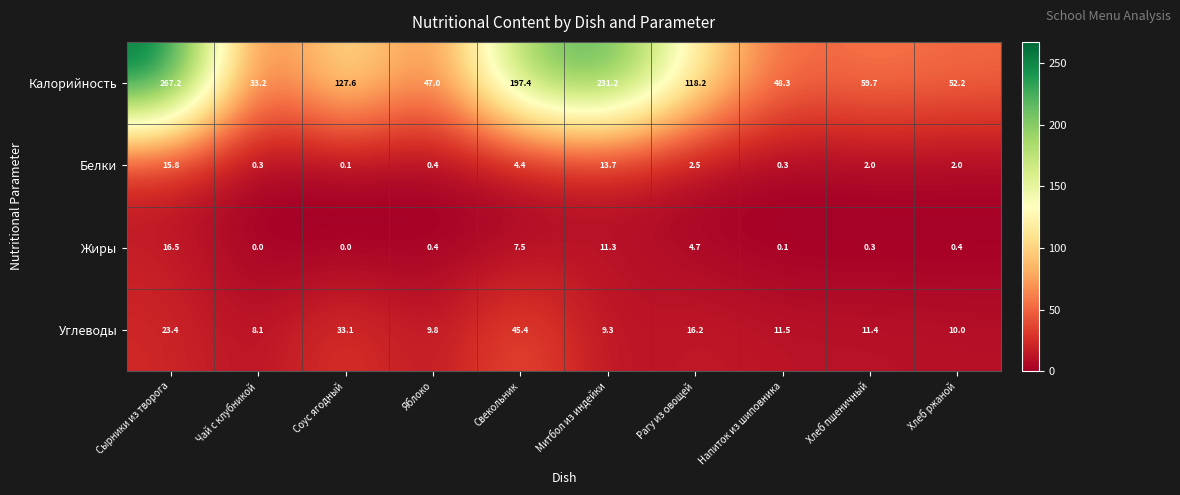

What is the total value across all series at Чай с клубникой?

41.6